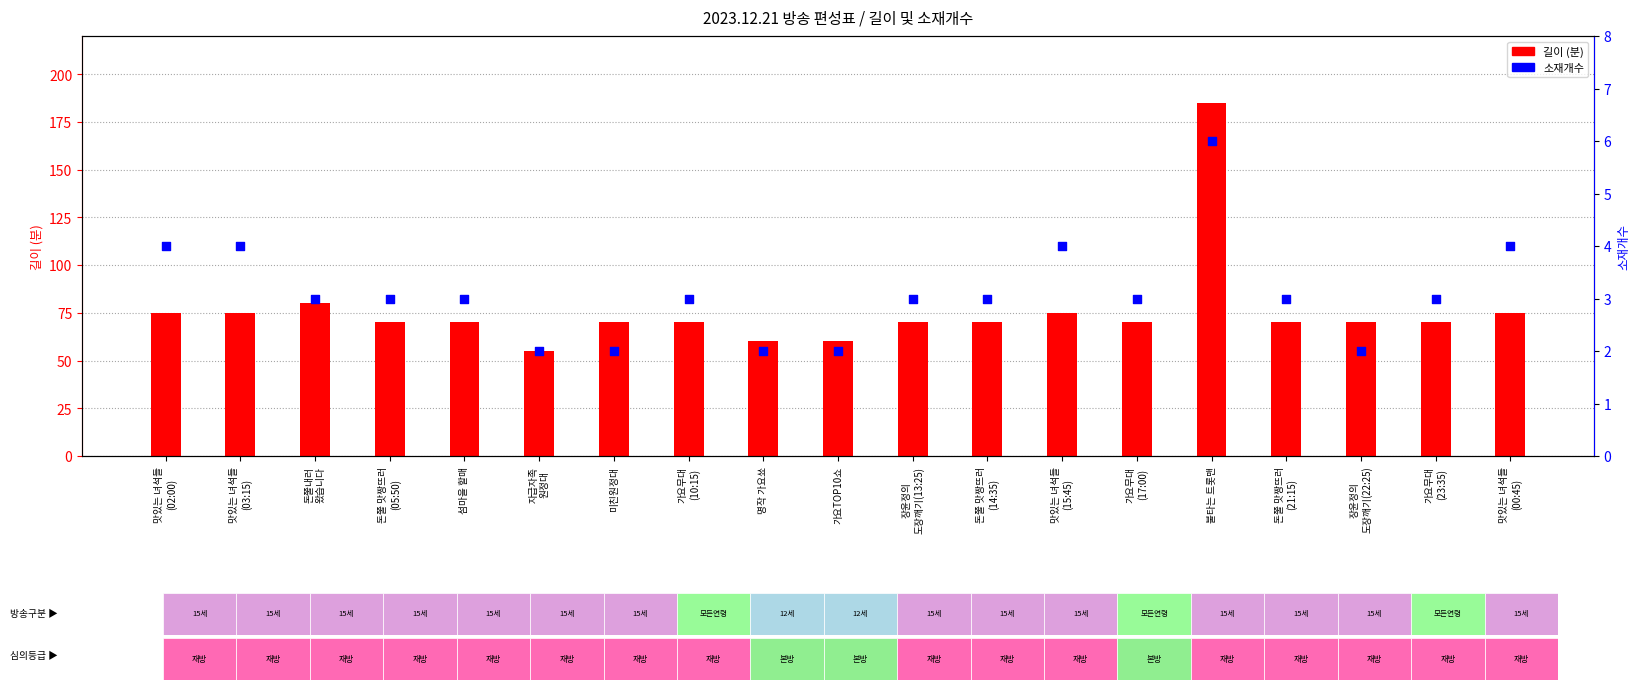

Which series contains the lowest Y value?

소재개수